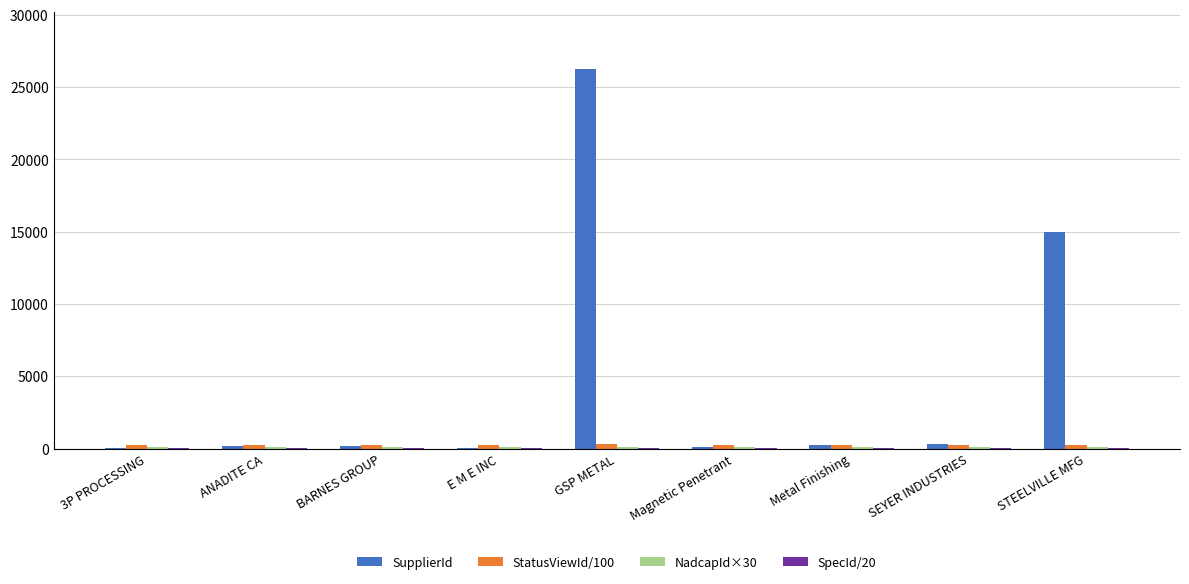

What is the maximum value shown in the chart?

26281.0